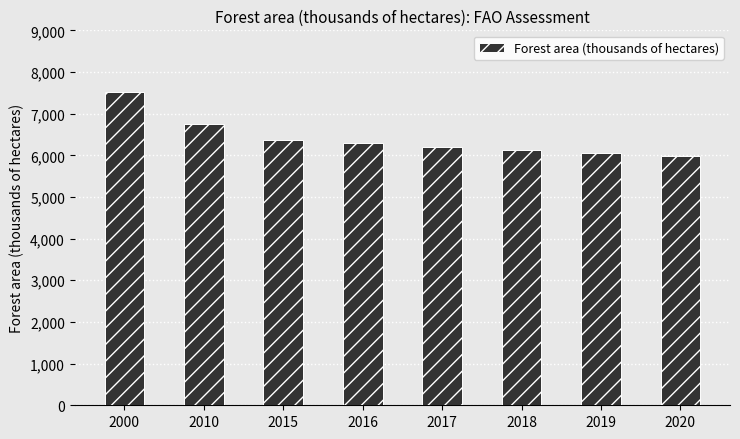

What is the value of the 8th bar from the left?

5980.0